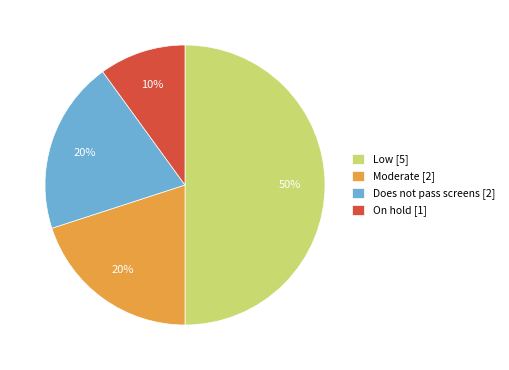

Do Moderate [2] and Low [5] together represent more than half of the pie?

Yes